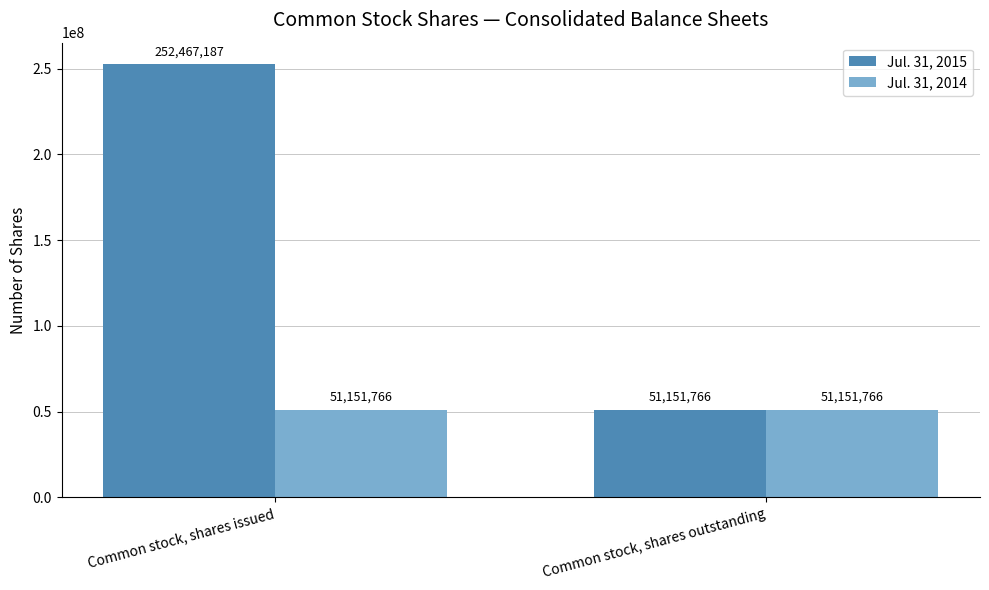

What is the greatest value displayed?

252467187